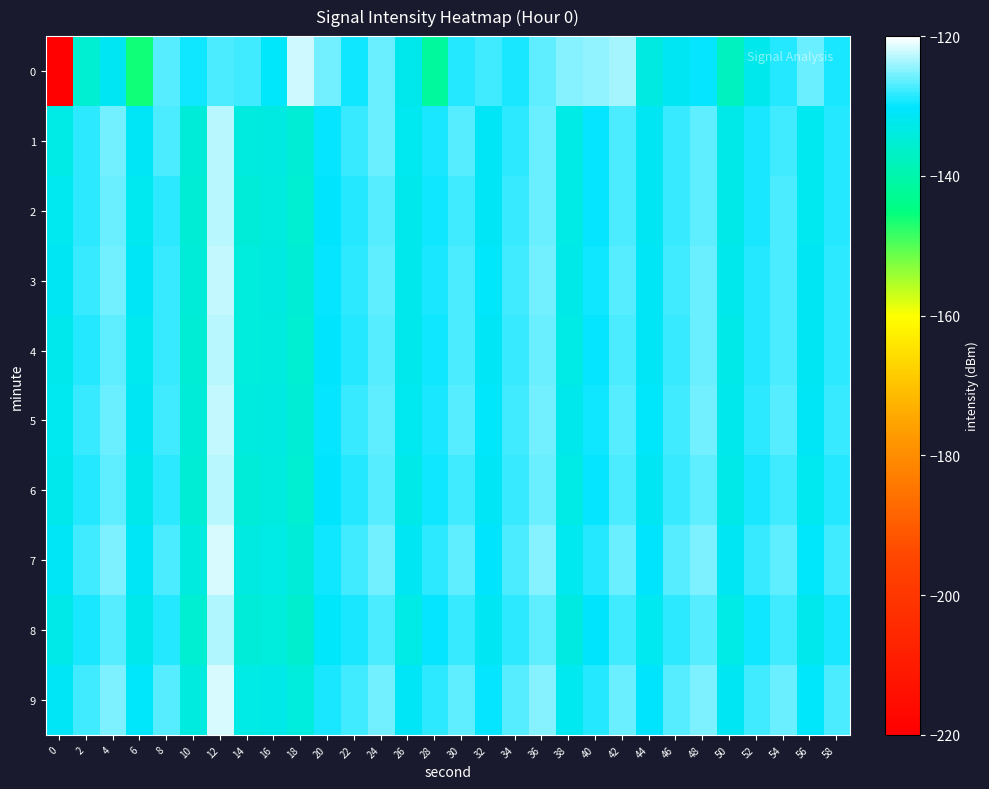

Reading left to right, list all the values displayed in this chart.

0: 0=-219.5	2=-135.3	4=-131.5	6=-145.9	8=-126.7	10=-129.7	12=-127.3	14=-127.7	16=-130.6	18=-122.1	20=-125.6	22=-129.4	24=-126.1	26=-132.4	28=-141.8	30=-128.9	32=-127.5	34=-129.1	36=-126.4	38=-124.9	40=-124.6	42=-123.6	44=-133.5	46=-131.6	48=-129.9	50=-137.7	52=-132.4	54=-129.0	56=-126.1	58=-129.2
1: 0=-133.1	2=-128.3	4=-125.5	6=-131.3	8=-127.2	10=-134.6	12=-122.8	14=-134.0	16=-133.6	18=-135.1	20=-130.0	22=-128.0	24=-126.0	26=-132.0	28=-129.0	30=-127.0	32=-131.0	34=-128.5	36=-125.9	38=-133.1	40=-129.8	42=-127.3	44=-131.5	46=-128.2	48=-126.4	50=-132.8	52=-129.1	54=-127.6	56=-131.9	58=-128.7
2: 0=-132.0	2=-128.5	4=-126.1	6=-131.8	8=-128.3	10=-135.2	12=-123.1	14=-134.5	16=-133.9	18=-135.5	20=-130.5	22=-128.8	24=-126.8	26=-132.5	28=-129.5	30=-127.5	32=-131.2	34=-128.1	36=-126.0	38=-133.0	40=-129.9	42=-127.2	44=-131.4	46=-128.0	48=-126.3	50=-132.7	52=-129.0	54=-127.4	56=-131.8	58=-128.6
3: 0=-131.5	2=-128.0	4=-125.8	6=-131.3	8=-127.9	10=-134.8	12=-122.6	14=-134.1	16=-133.6	18=-135.2	20=-130.1	22=-128.4	24=-126.5	26=-132.2	28=-129.2	30=-127.2	32=-130.9	34=-127.8	36=-125.7	38=-132.7	40=-129.6	42=-126.9	44=-131.1	46=-127.7	48=-126.0	50=-132.4	52=-128.7	54=-127.1	56=-131.5	58=-128.3
4: 0=-132.3	2=-128.7	4=-126.3	6=-132.0	8=-128.1	10=-135.0	12=-122.9	14=-134.3	16=-133.8	18=-135.3	20=-130.3	22=-128.6	24=-126.7	26=-132.4	28=-129.4	30=-127.4	32=-131.1	34=-128.0	36=-125.9	38=-132.9	40=-129.8	42=-127.1	44=-131.3	46=-127.9	48=-126.2	50=-132.6	52=-128.9	54=-127.3	56=-131.7	58=-128.5
5: 0=-131.8	2=-128.2	4=-125.9	6=-131.5	8=-127.7	10=-134.5	12=-122.4	14=-133.9	16=-133.4	18=-135.0	20=-129.9	22=-128.2	24=-126.3	26=-132.0	28=-129.0	30=-127.0	32=-130.7	34=-127.6	36=-125.5	38=-132.5	40=-129.4	42=-126.7	44=-130.9	46=-127.5	48=-125.8	50=-132.2	52=-128.5	54=-126.9	56=-131.3	58=-128.1
6: 0=-132.5	2=-128.9	4=-126.5	6=-132.2	8=-128.3	10=-135.2	12=-123.1	14=-134.5	16=-134.0	18=-135.5	20=-130.5	22=-128.8	24=-126.9	26=-132.6	28=-129.6	30=-127.6	32=-131.3	34=-128.2	36=-126.1	38=-133.1	40=-130.0	42=-127.3	44=-131.5	46=-128.1	48=-126.4	50=-132.8	52=-129.1	54=-127.5	56=-131.9	58=-128.7
7: 0=-131.2	2=-127.7	4=-125.4	6=-131.0	8=-127.2	10=-134.0	12=-121.9	14=-133.4	16=-132.9	18=-134.5	20=-129.4	22=-127.7	24=-125.8	26=-131.5	28=-128.5	30=-126.5	32=-130.2	34=-127.1	36=-125.0	38=-132.0	40=-128.9	42=-126.2	44=-130.4	46=-127.0	48=-125.3	50=-131.7	52=-128.0	54=-126.4	56=-130.8	58=-127.6
8: 0=-132.8	2=-129.2	4=-126.8	6=-132.5	8=-128.6	10=-135.5	12=-123.4	14=-134.8	16=-134.3	18=-135.8	20=-130.8	22=-129.1	24=-127.2	26=-132.9	28=-129.9	30=-127.9	32=-131.6	34=-128.5	36=-126.4	38=-133.4	40=-130.3	42=-127.6	44=-131.8	46=-128.4	48=-126.7	50=-133.1	52=-129.4	54=-127.8	56=-132.2	58=-129.0
9: 0=-131.0	2=-127.5	4=-125.2	6=-130.8	8=-127.0	10=-133.8	12=-121.7	14=-133.2	16=-132.7	18=-134.3	20=-129.2	22=-127.5	24=-125.6	26=-131.3	28=-128.3	30=-126.3	32=-130.0	34=-126.9	36=-124.8	38=-131.8	40=-128.7	42=-126.0	44=-130.2	46=-126.8	48=-125.1	50=-131.5	52=-127.8	54=-126.2	56=-130.6	58=-127.4